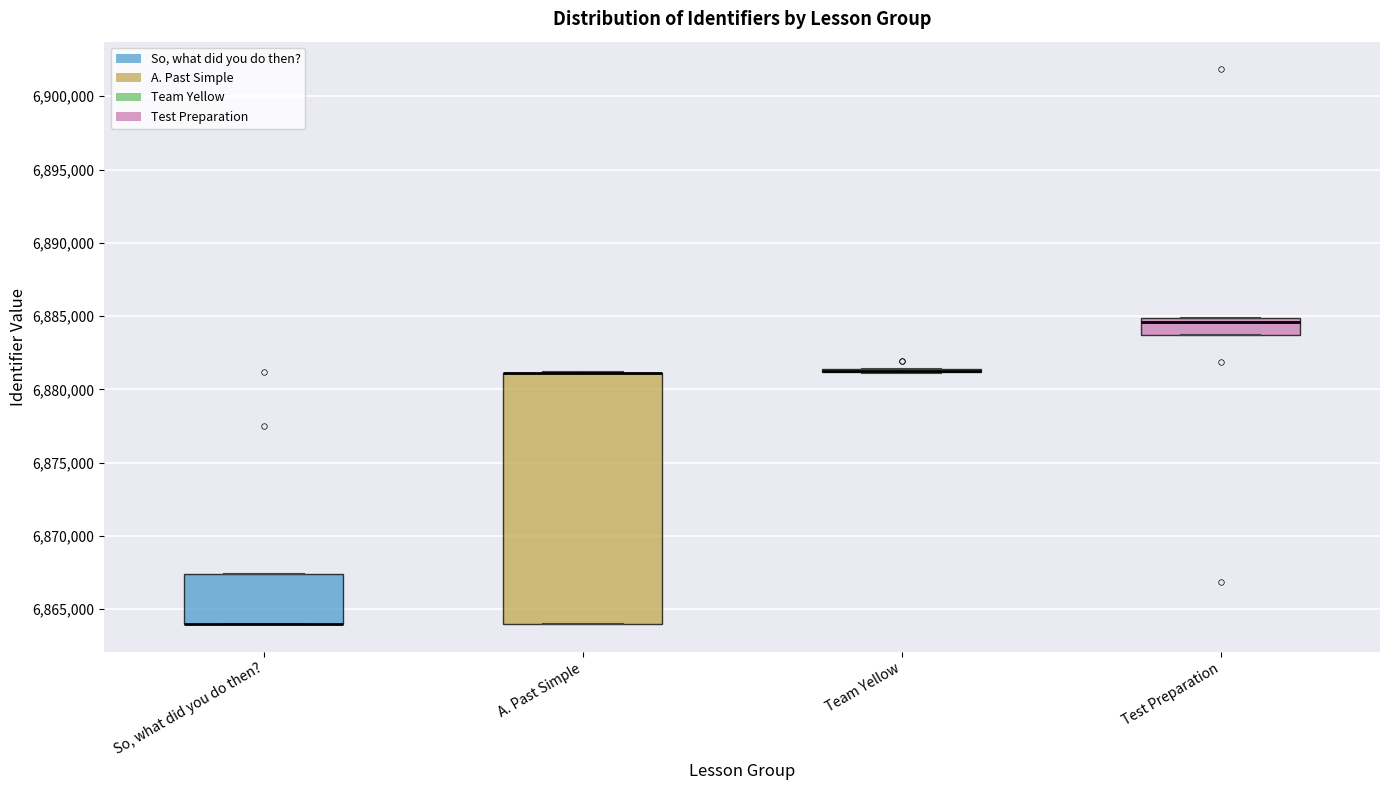

Reading left to right, transcribe this box plot: for each box, give where its median line is, the range the box spans, and where its two whiskers end, as read against the y-axis. The values are not printed on the chart, so give them approximately, as read against the axis.

So, what did you do then?: median 6864000 (drawn on the box's lower edge), box 6864000 to 6867500, whiskers 6864000 to 6867500
A. Past Simple: median 6881000 (drawn on the box's upper edge), box 6864000 to 6881000, whiskers 6864000 to 6881000
Team Yellow: box collapsed to a line at 6881000, whiskers 6881000 to 6881500
Test Preparation: median 6884500, box 6883500 to 6885000, whiskers 6883500 to 6885000